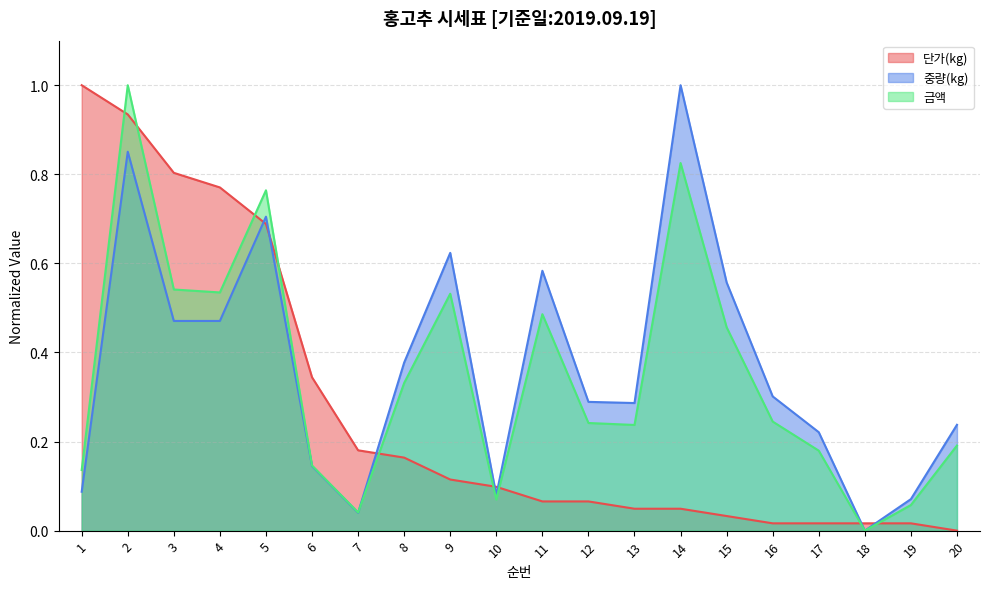

Rank the categories by 중량(kg) value from lowest to highest.

18, 7, 19, 10, 1, 6, 17, 20, 13, 12, 16, 8, 3, 4, 15, 11, 9, 5, 2, 14